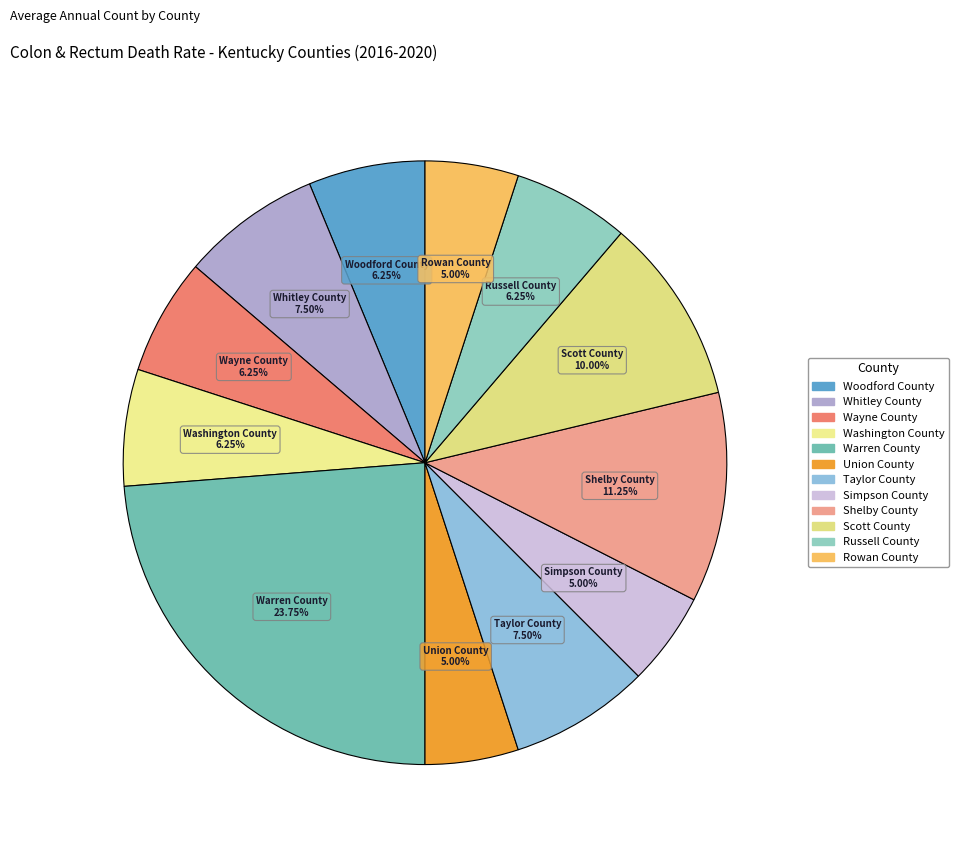

To the nearest percent, what is the combined percentage of Union County and Simpson County?

10%